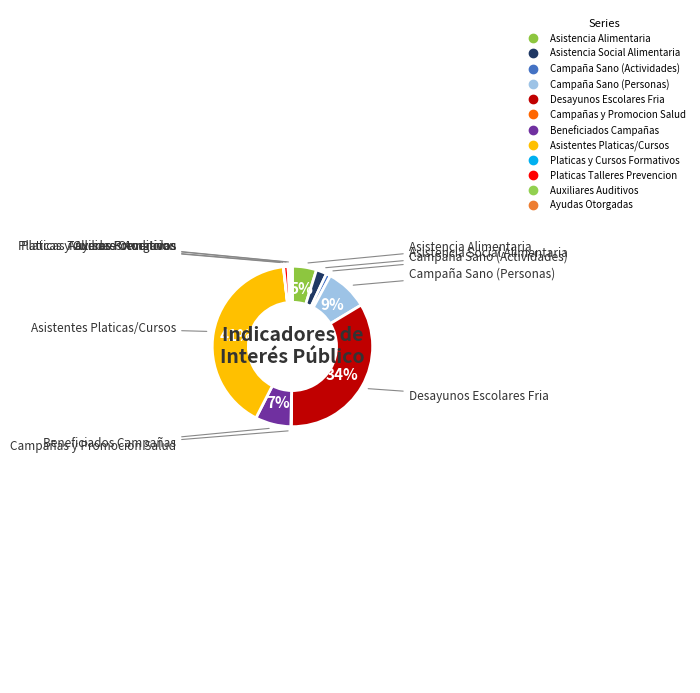

To the nearest percent, what percentage of the pie is Desayunos Escolares Fria?

34%